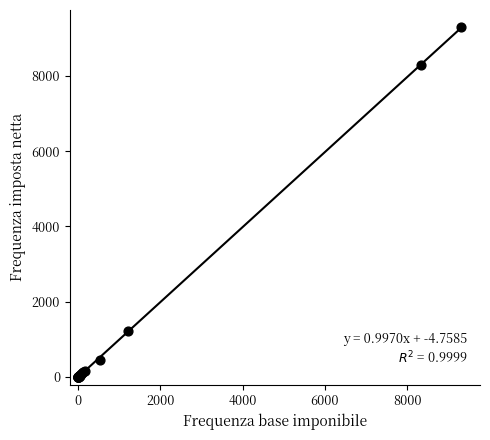

What Y value in the scatter plot is closest to 4642?

1217